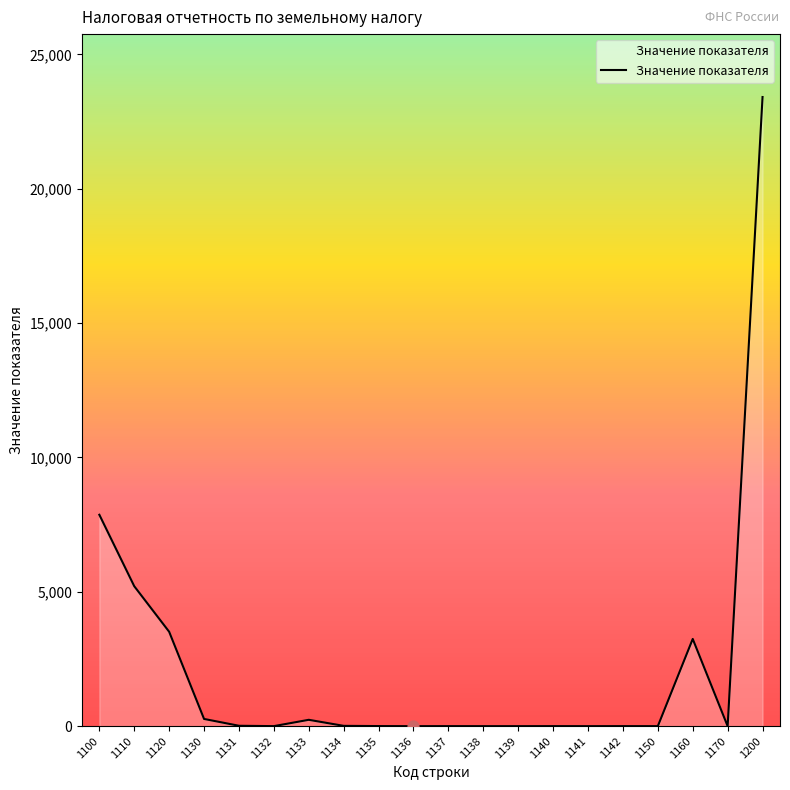

Which has a higher value, 1132 or 1100?

1100